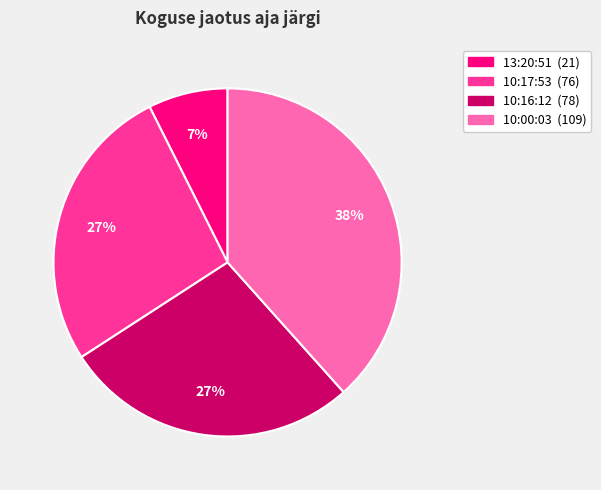

To the nearest percent, what is the average slice percentage?

25%